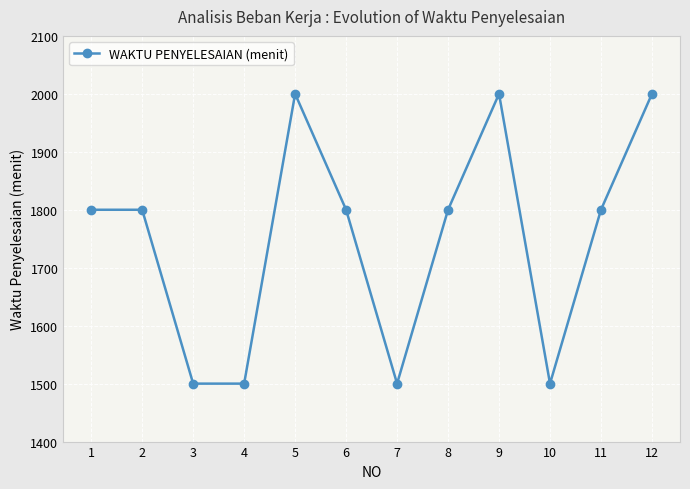

What is the ratio of the value at 3 to the value at 1?

0.8